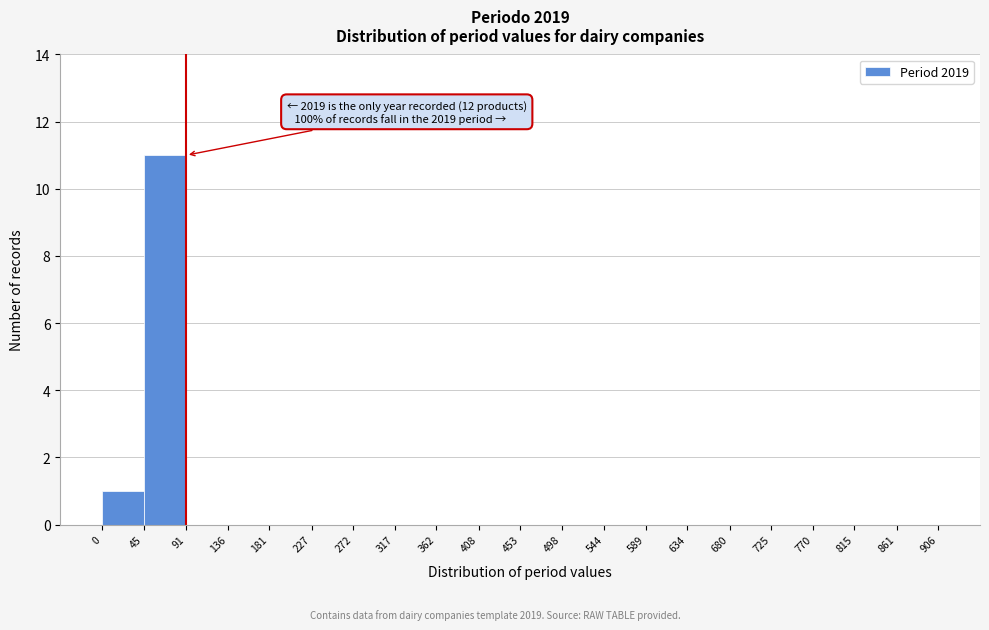

Over which range of the x-axis is the bar tallest?

45 to 91